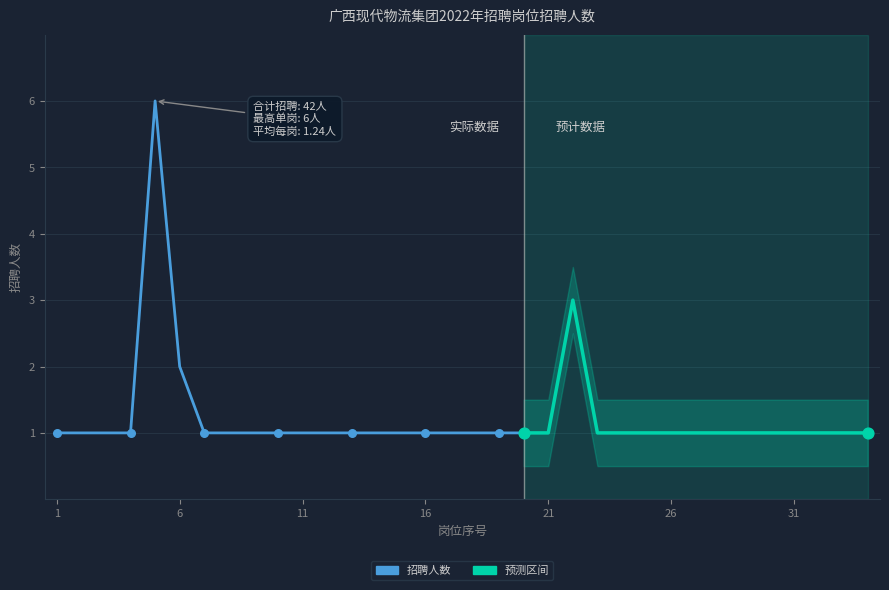

Between 17 and 15, which is larger?

17